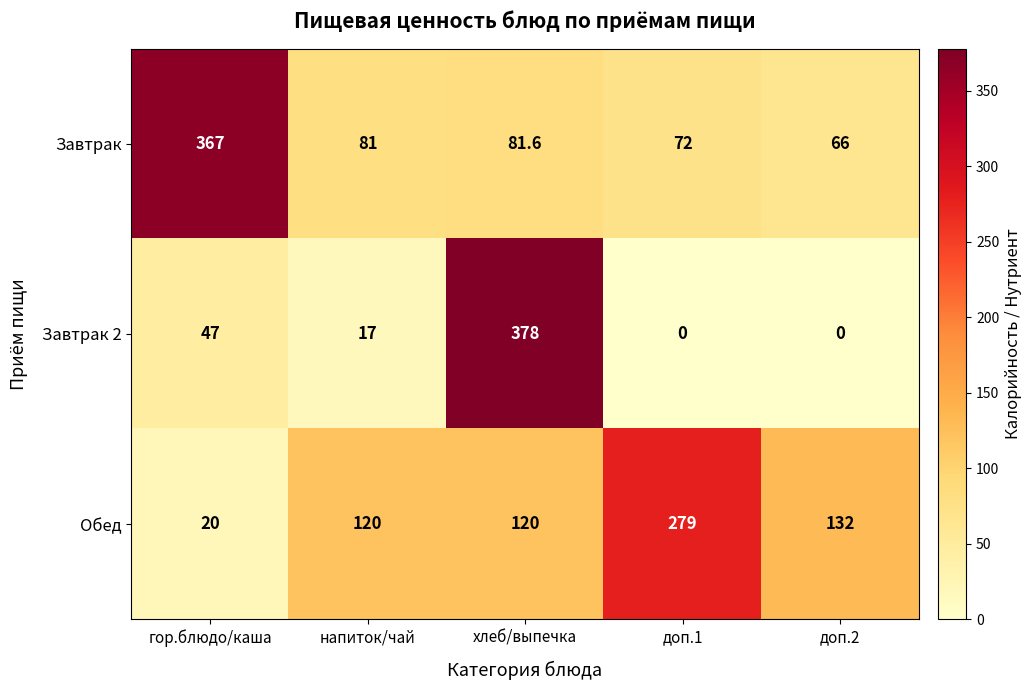

The Завтрак series shows 81.0 at напиток/чай. True or false?

True